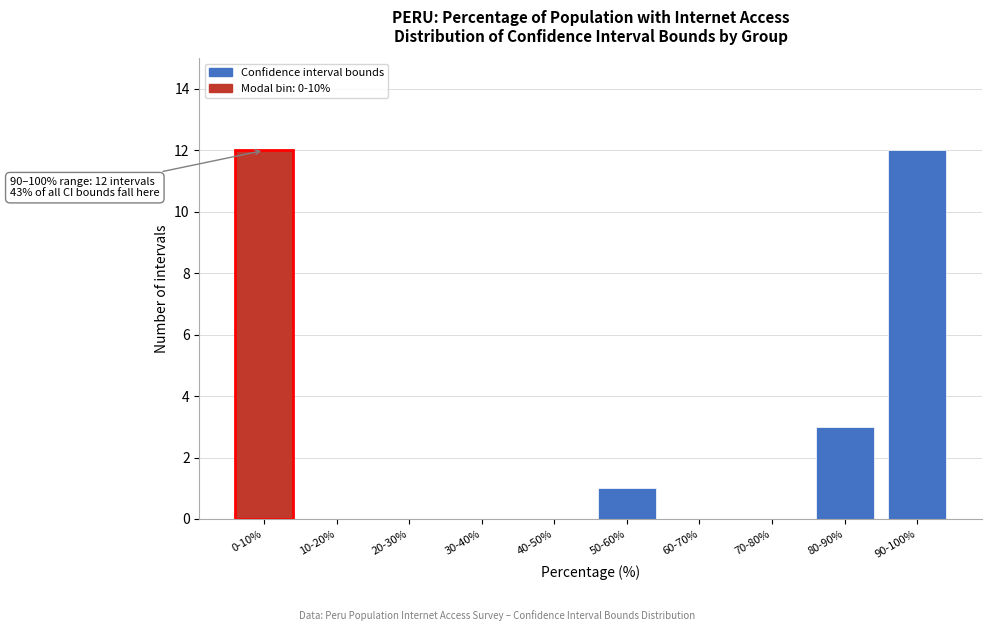

Reading left to right, list all the values displayed in this chart.

0-10%=12	10-20%=0	20-30%=0	30-40%=0	40-50%=0	50-60%=1	60-70%=0	70-80%=0	80-90%=3	90-100%=12